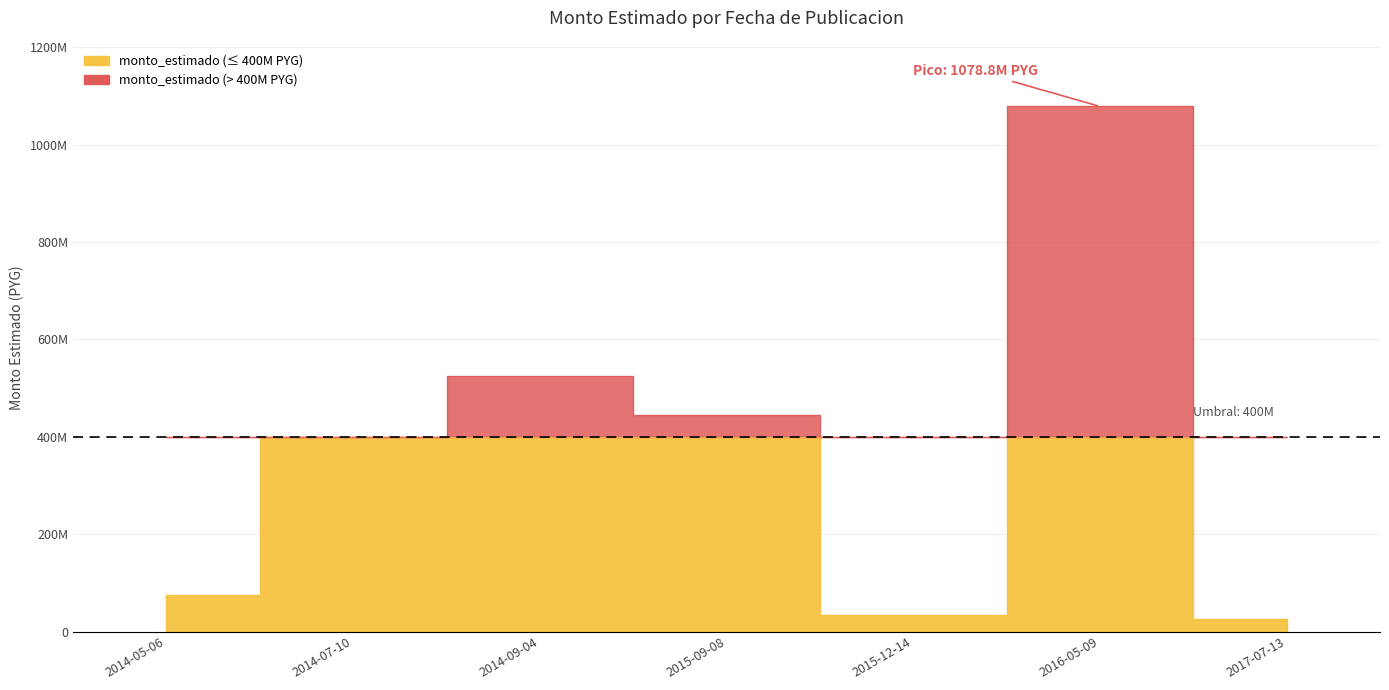

Approximately how many times larger is the value at 2014-07-10 compared to 2015-09-08?

0.9